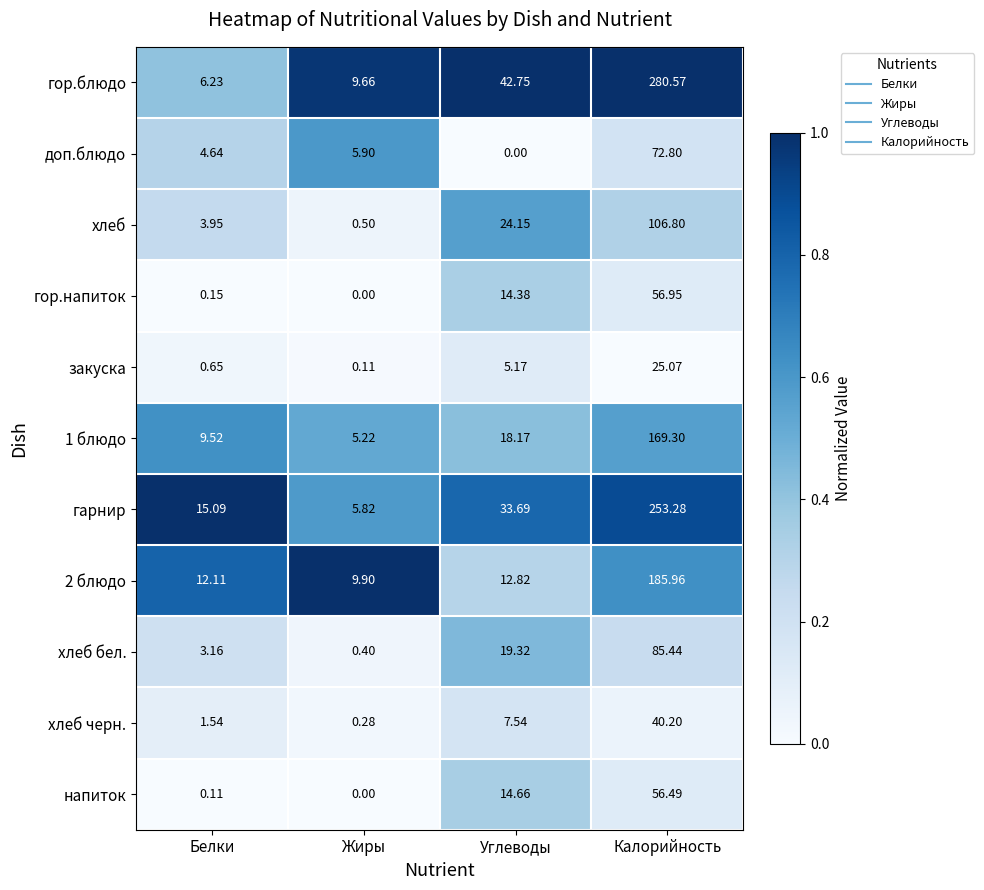

Which series changed the most between Белки and Калорийность?

гор.блюдо